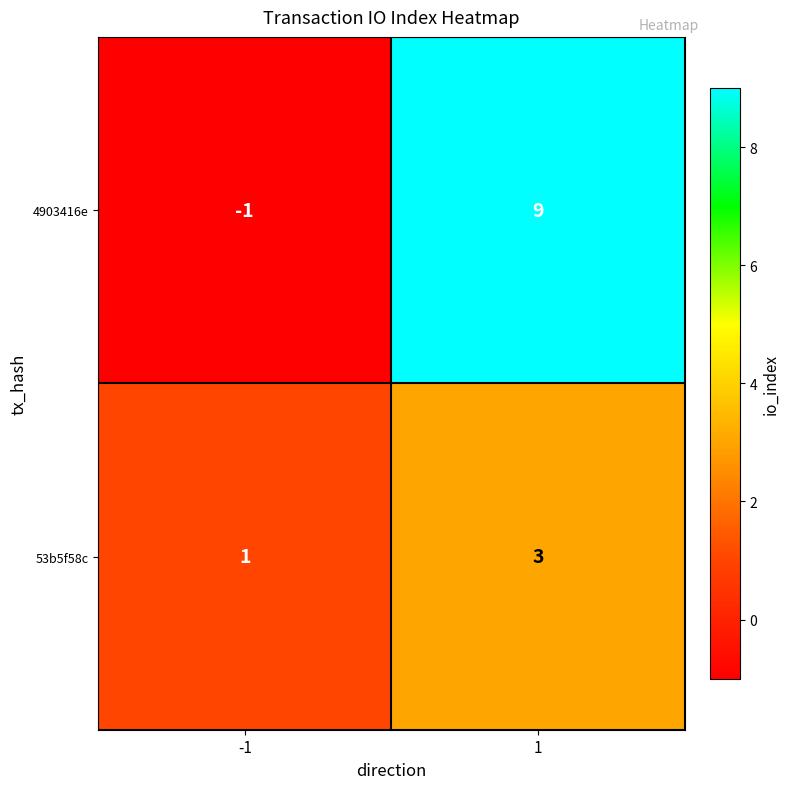

At -1, list the series in order from smallest to largest.

4903416e, 53b5f58c